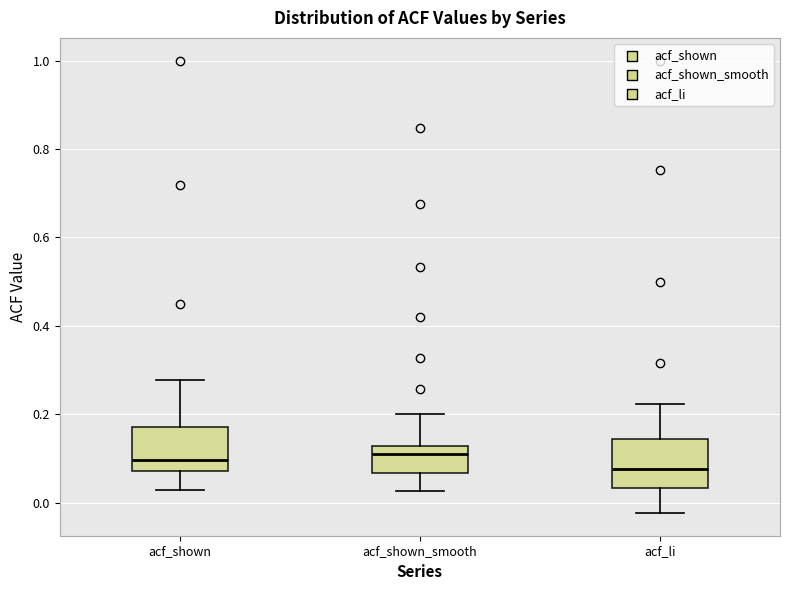

Where is the lower edge of the box for acf_shown_smooth on the y-axis? The values are not printed on the chart, so give them approximately, as read against the axis.

0.06